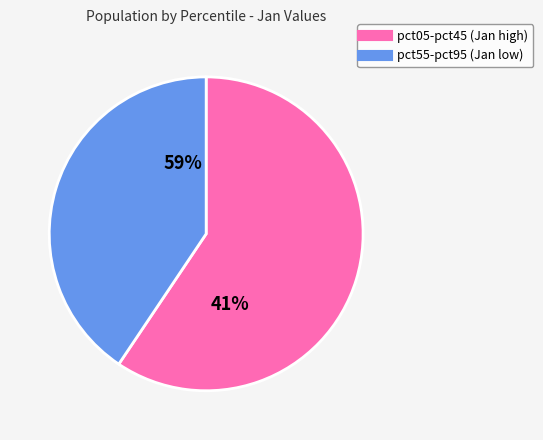

Is the sum of pct95 and pct05 greater than half?

No